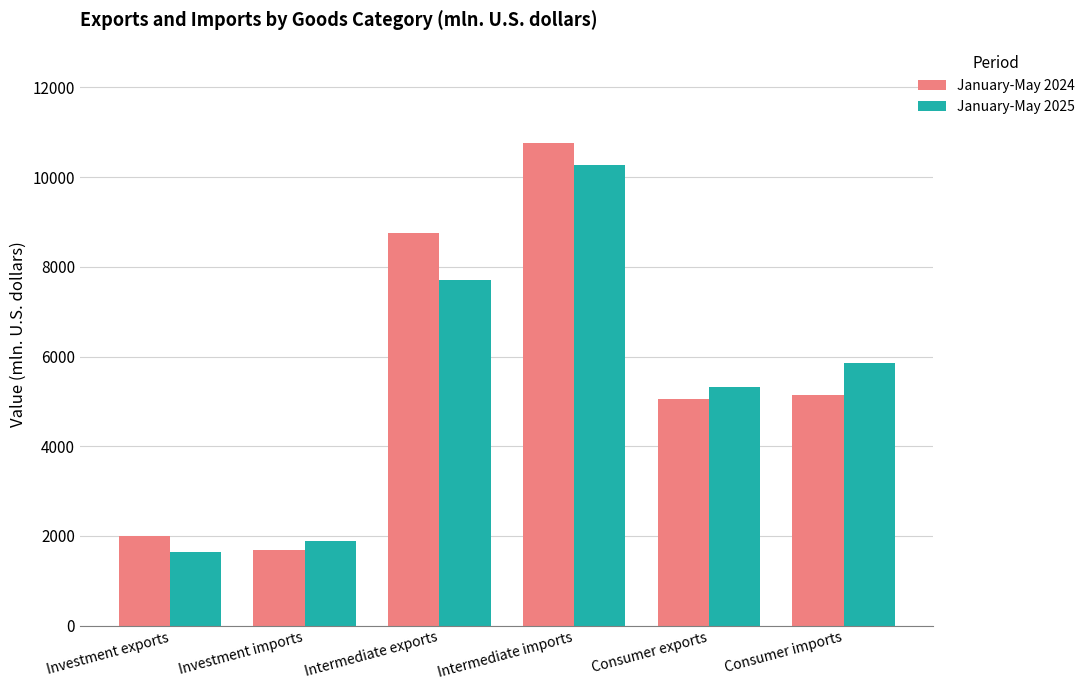

What is the difference between the second highest and second lowest values in the January-May 2024 series?

6763.1